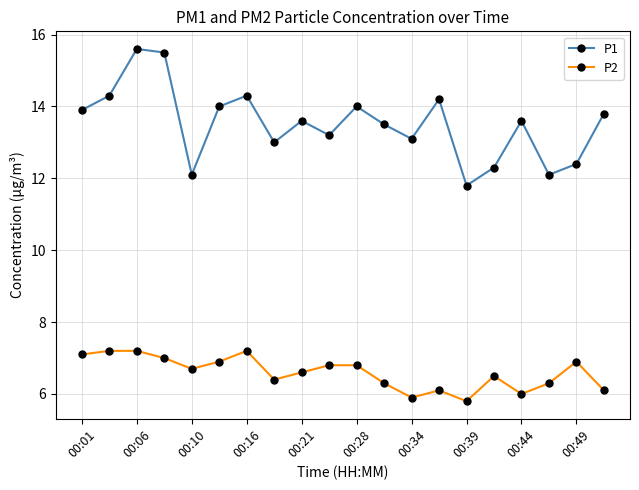

What is the highest value of the P1 series?

15.6